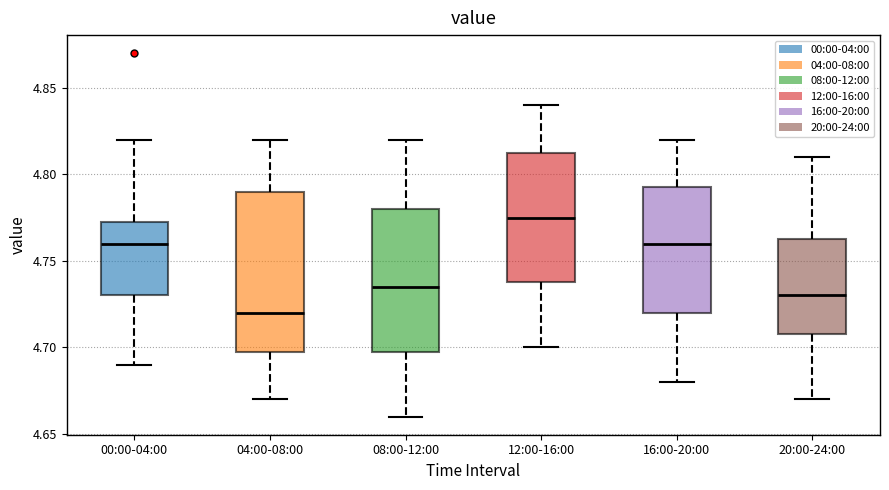

Reading left to right, read every box against the y-axis: the position of its median line, the range the box covers, and the ends of its whiskers. The values are not printed on the chart, so give them approximately, as read against the axis.

00:00-04:00: median 4.760, box 4.730 to 4.775, whiskers 4.690 to 4.820
04:00-08:00: median 4.720, box 4.700 to 4.790, whiskers 4.670 to 4.820
08:00-12:00: median 4.735, box 4.700 to 4.780, whiskers 4.660 to 4.820
12:00-16:00: median 4.775, box 4.740 to 4.815, whiskers 4.700 to 4.840
16:00-20:00: median 4.760, box 4.720 to 4.795, whiskers 4.680 to 4.820
20:00-24:00: median 4.730, box 4.710 to 4.765, whiskers 4.670 to 4.810